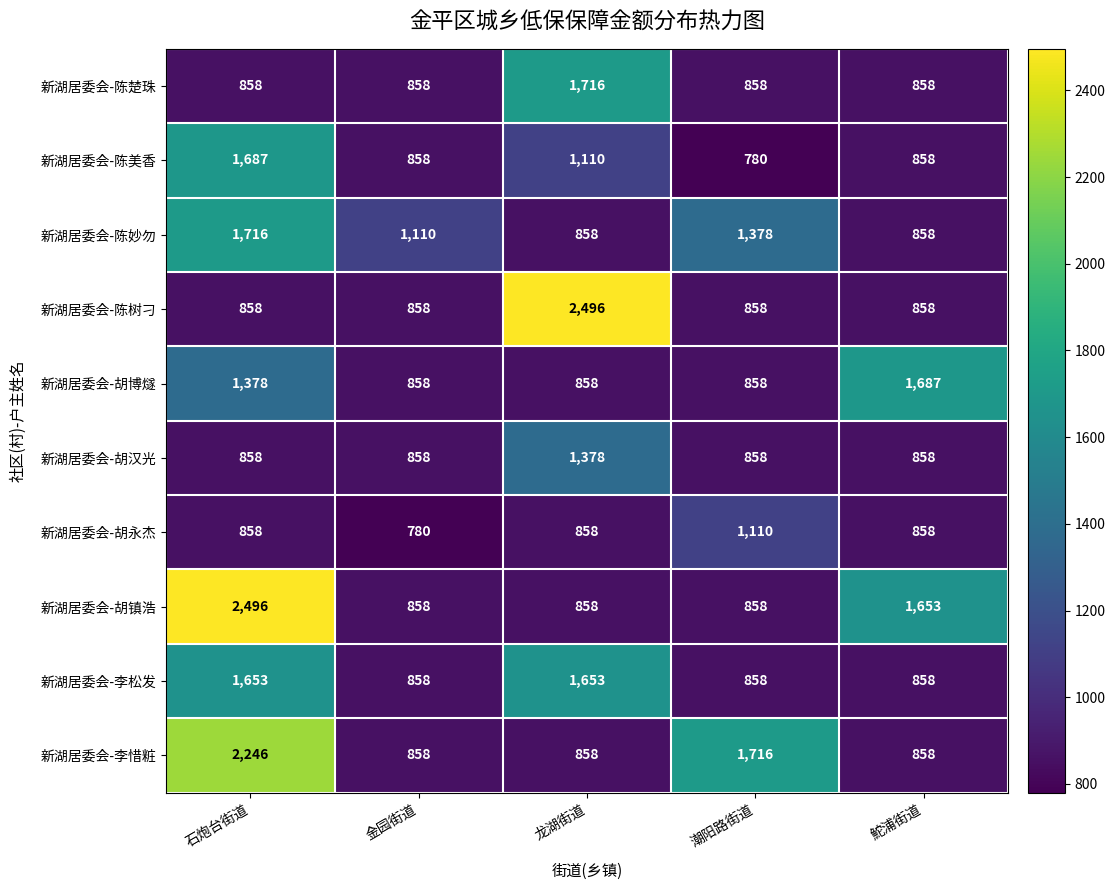

What is the sum of all 新湖居委会-陈美香 values?

5293